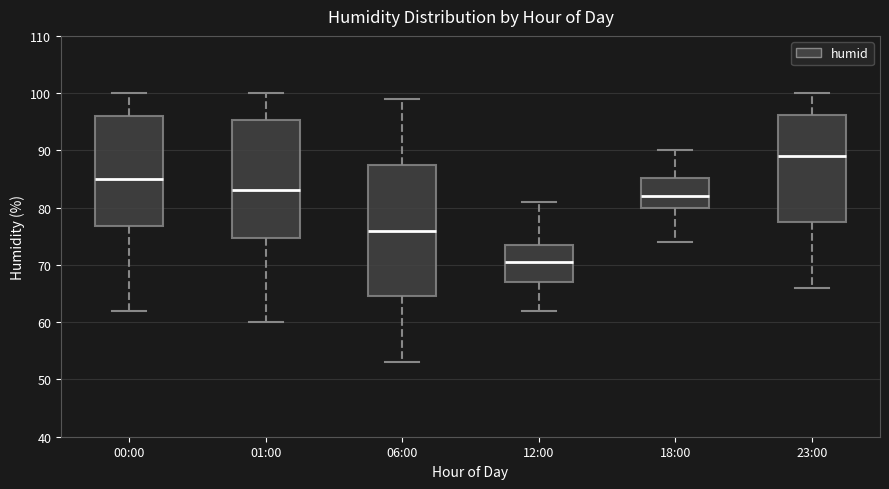

Which box is the tallest, from its lower edge to its upper edge?

06:00